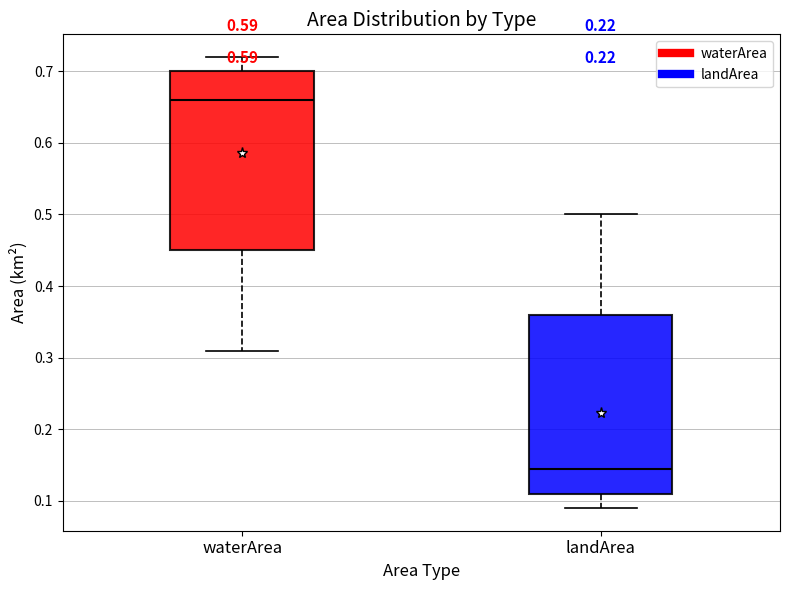

Which box's median line is the highest?

waterArea